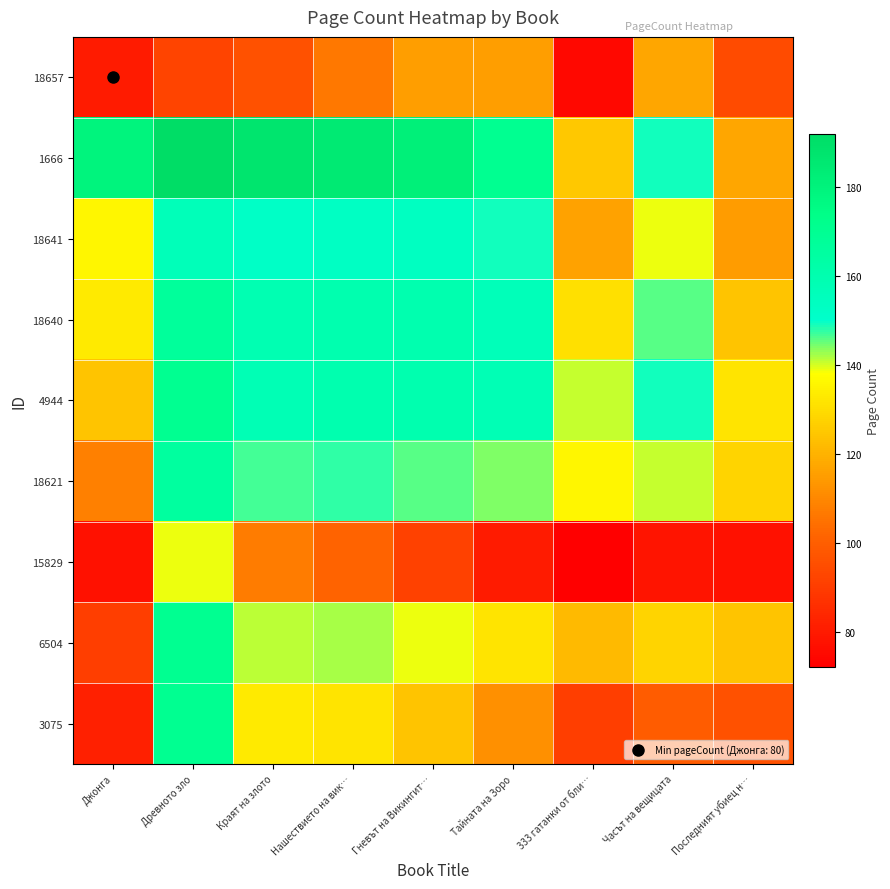

How many categories are shown in the chart?

9